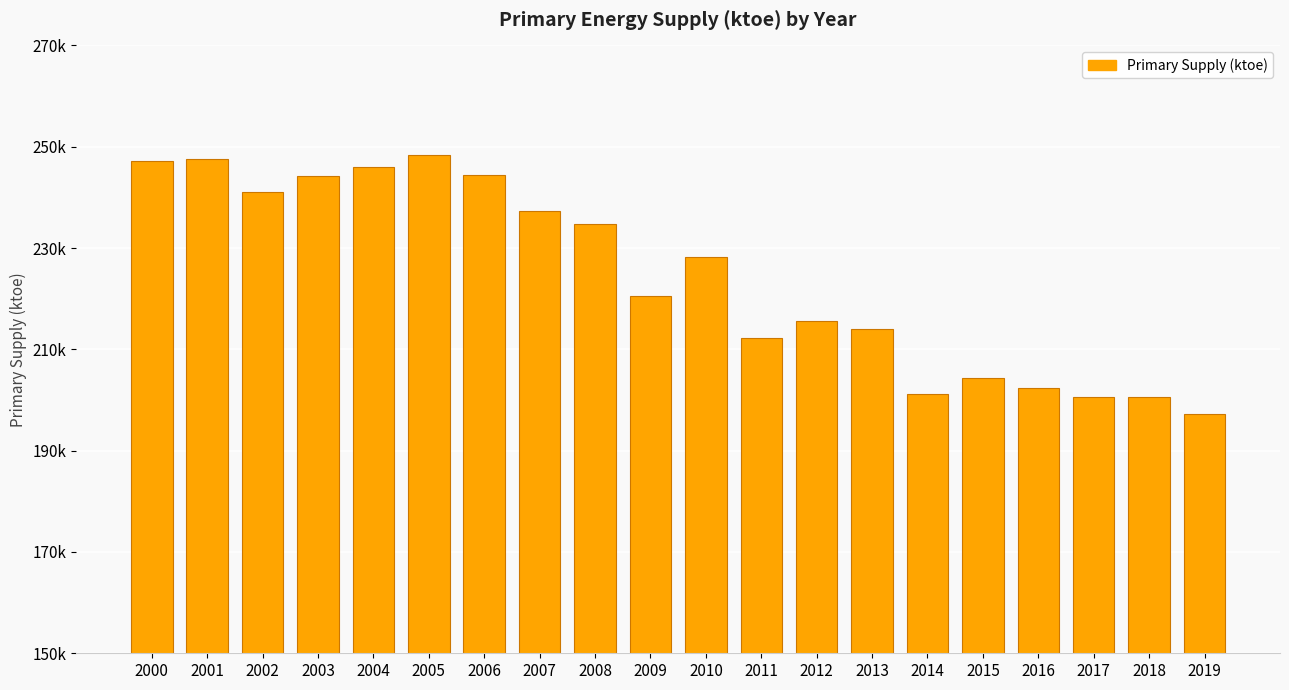

Are the bars horizontal?

No